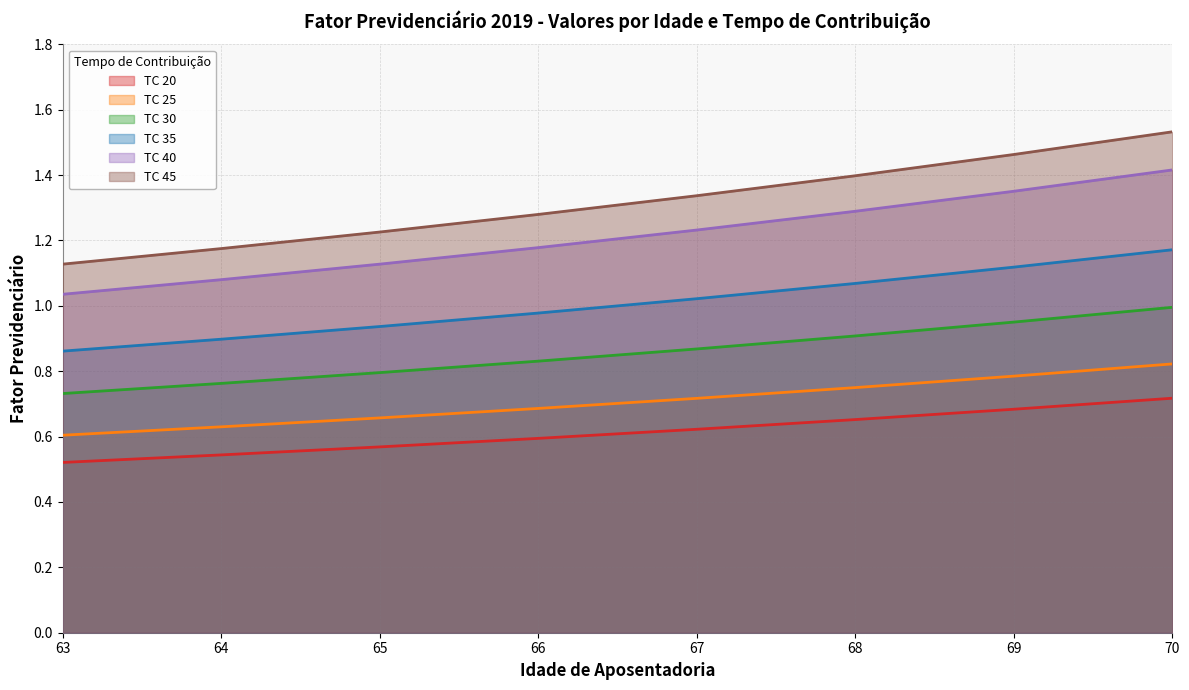

How many data points in TC 35 are above 1?

4